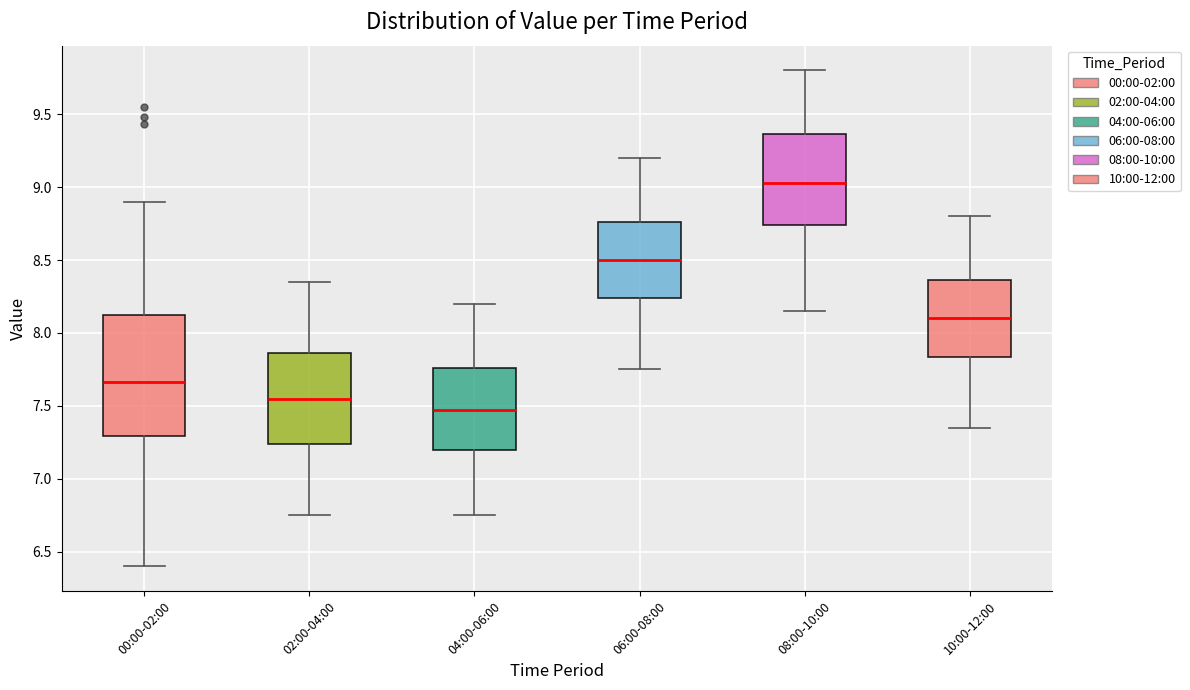

Where is the upper edge of the box for 10:00-12:00 on the y-axis? The values are not printed on the chart, so give them approximately, as read against the axis.

8.35